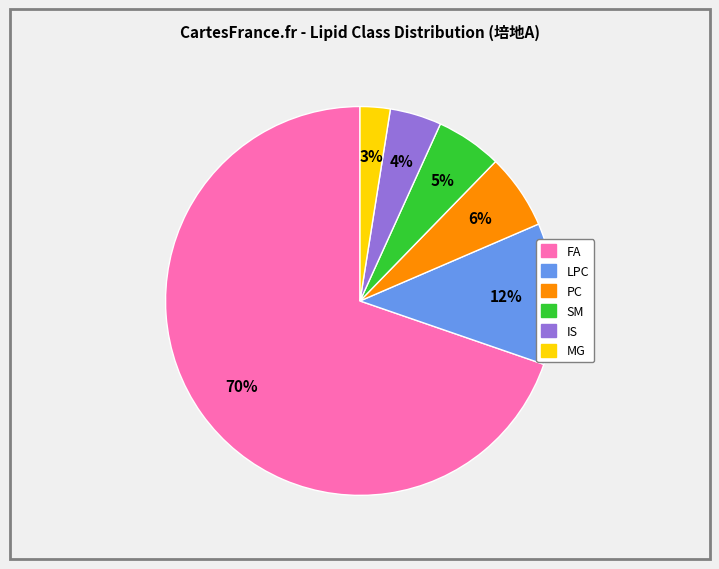

Does any single category account for the majority?

Yes